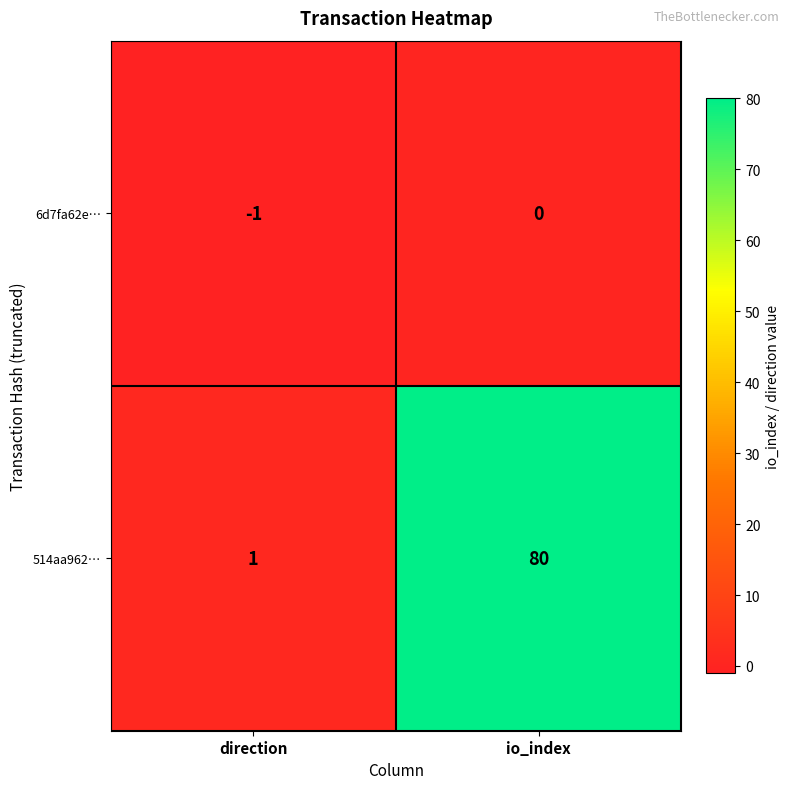

Reading left to right, transcribe all the data shown in this chart.

6d7fa62e…: -1	0
514aa962…: 1	80